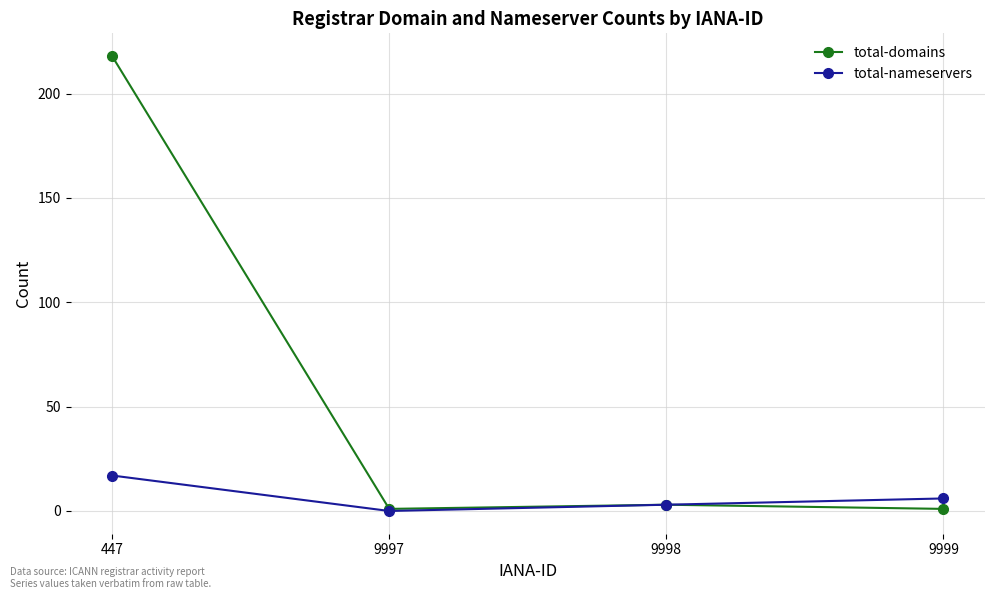

What is the total value across all series at 447?

235